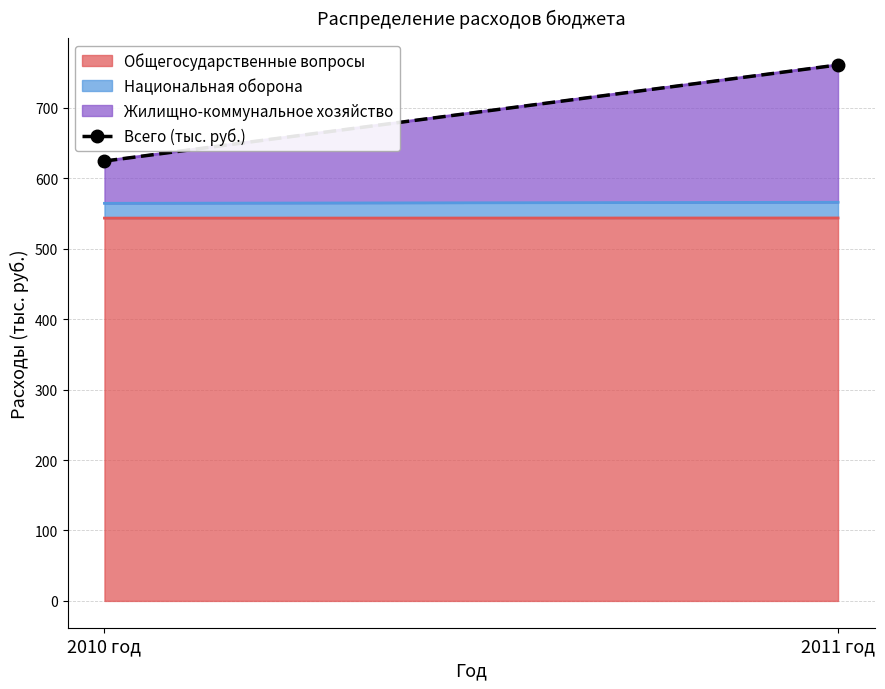

List the labels in order of value, largest first.

2011 год, 2010 год